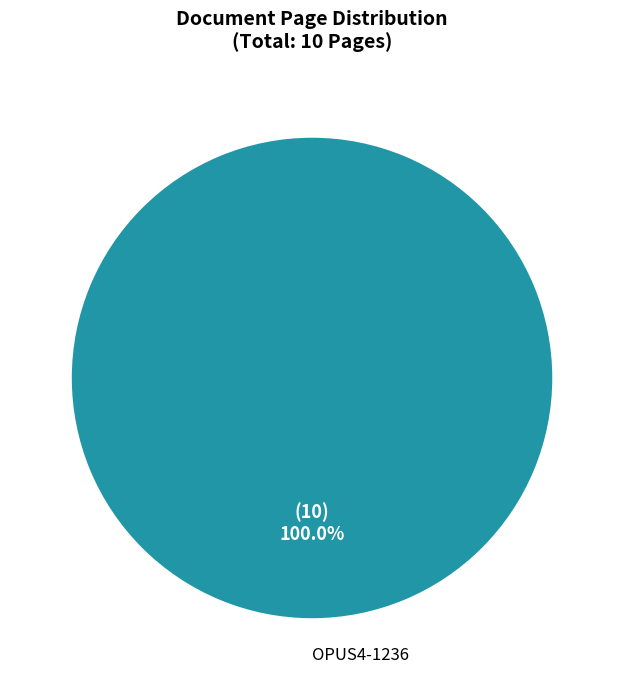

Rank the categories by value from lowest to highest.

OPUS4-1236